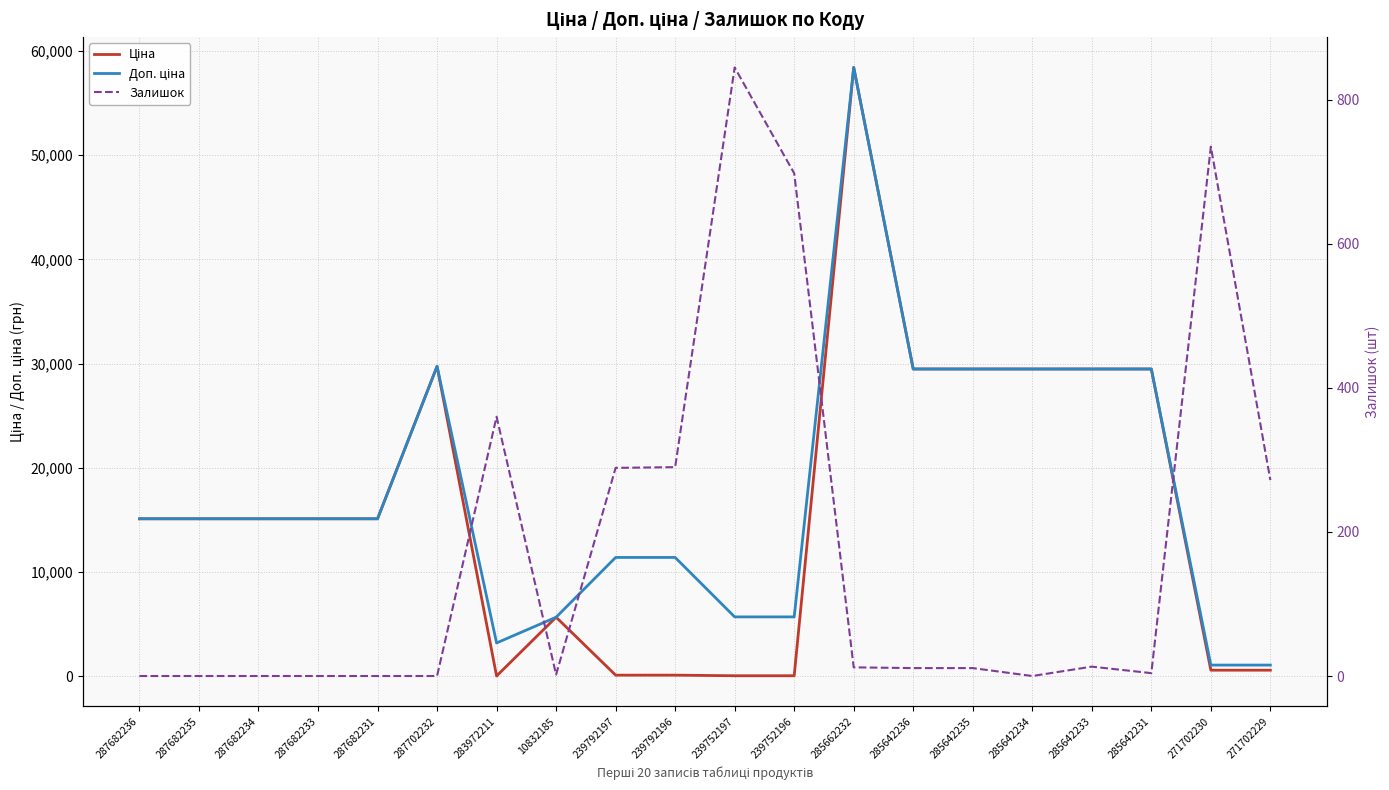

Where is the first local maximum for Залишок?

283972211